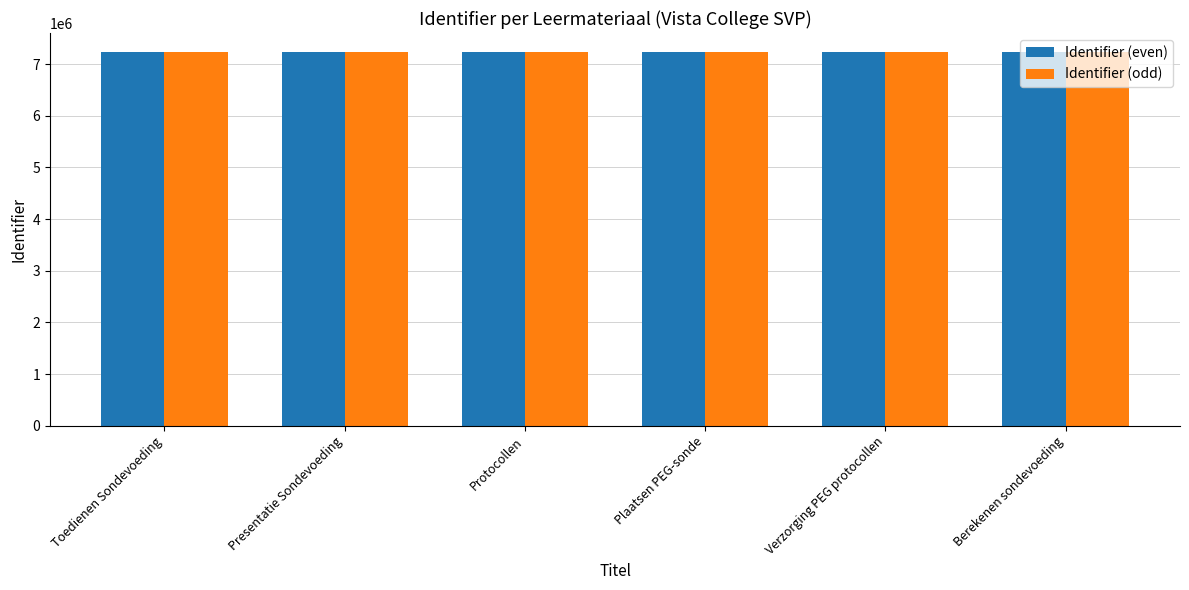

Is it true that Identifier (odd) equals 3969264 at Verzorging PEG protocollen?

False